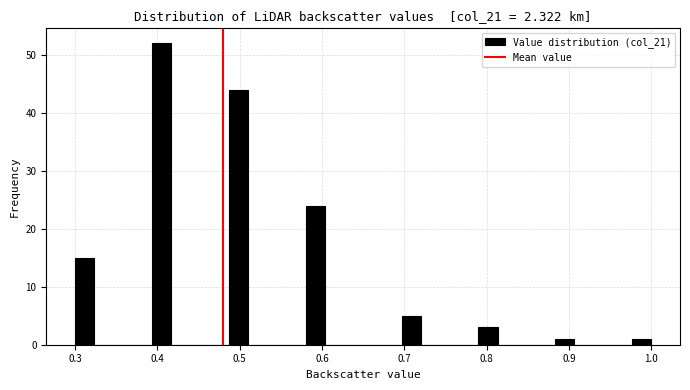

Read against the x-axis, roughly where is the centre of the tallest bar?

0.41